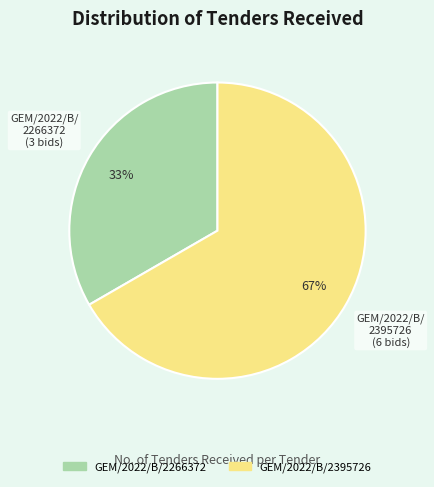

To the nearest percent, what portion does GEM/2022/B/2395726 represent?

67%